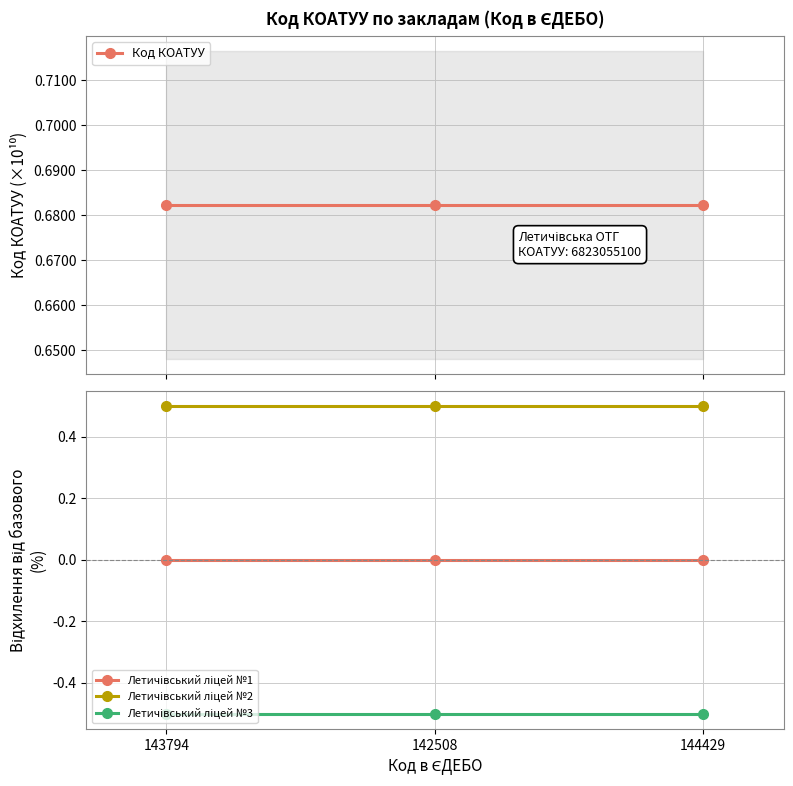

Which has a higher value, 142508 or 144429?

142508